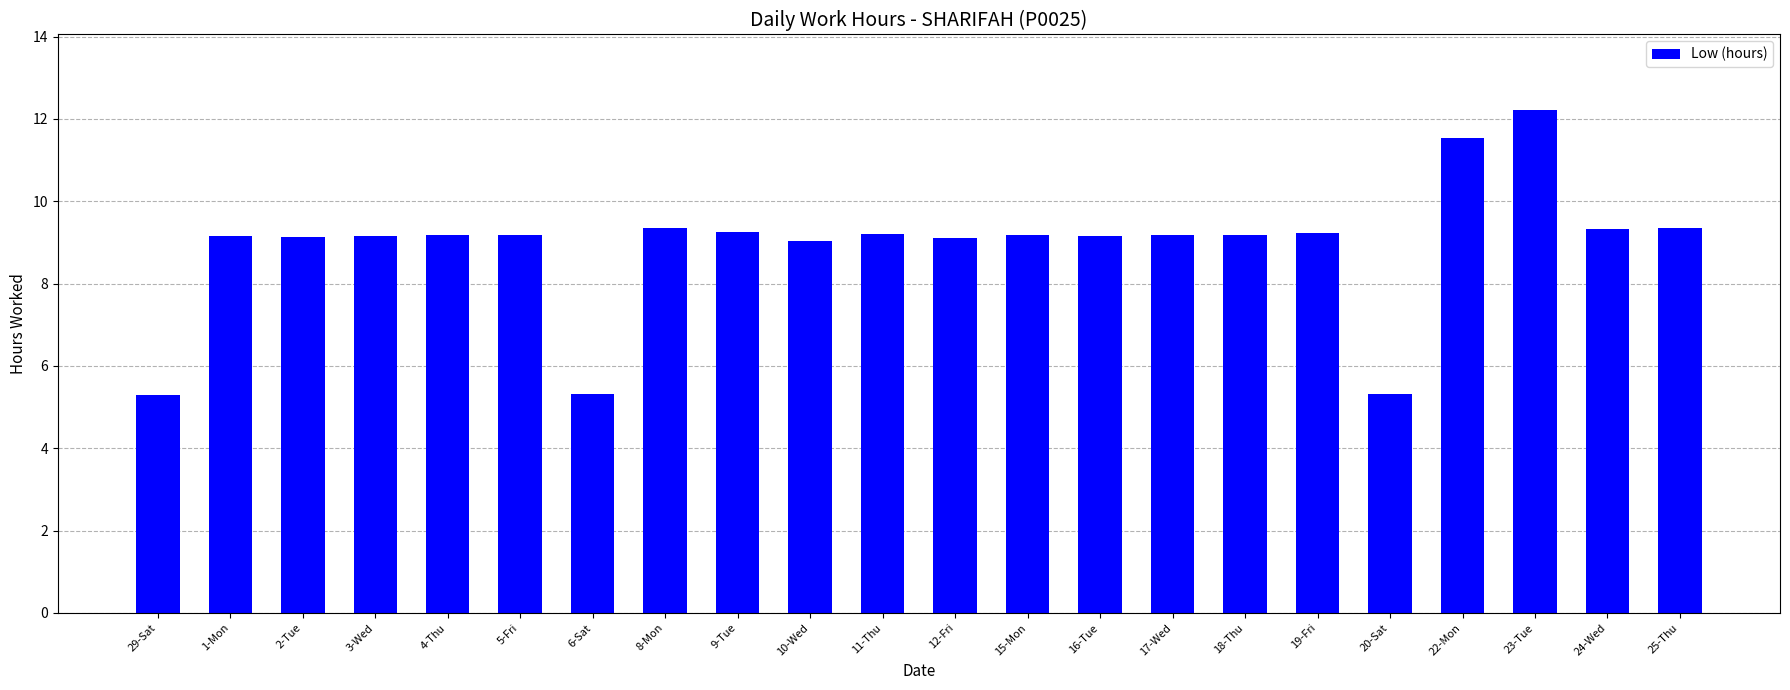

At which category does the chart reach its peak across all series?

23-Tue